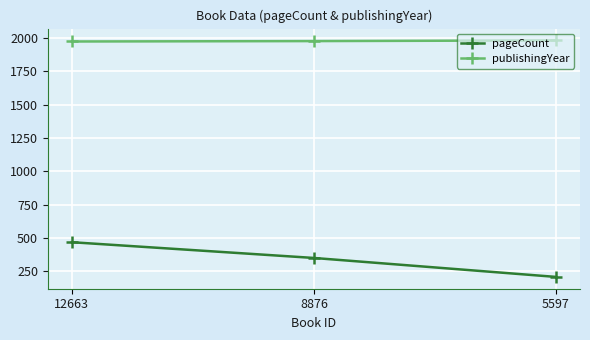

List the series in order of their peak value, highest first.

publishingYear, pageCount